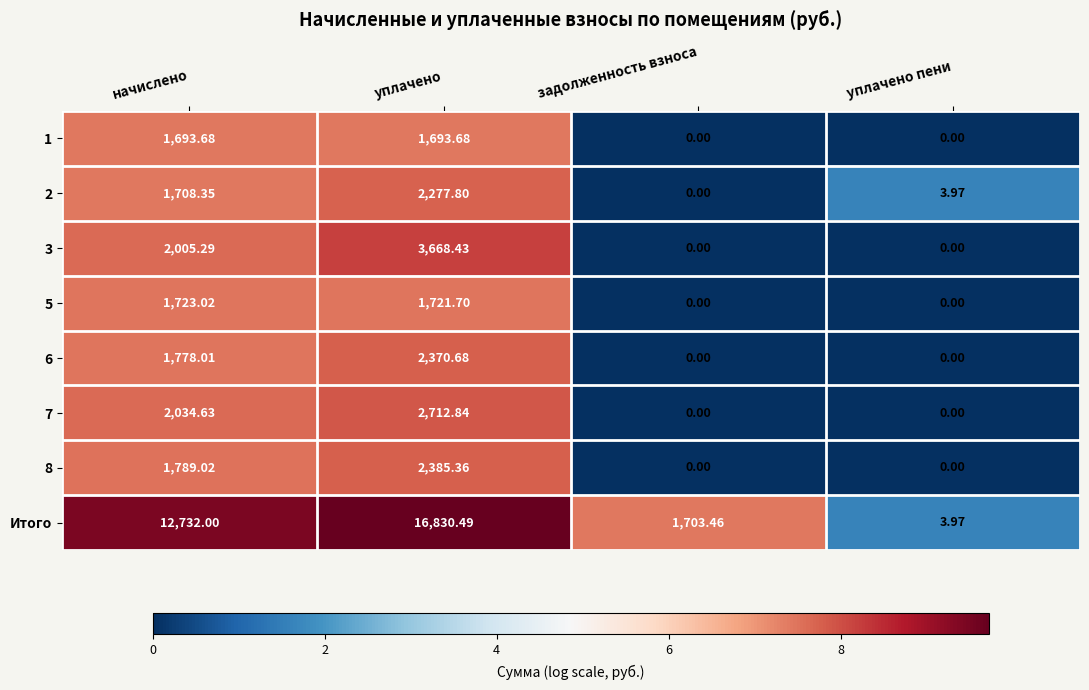

Where does the 6 series first go above 1778?

начислено